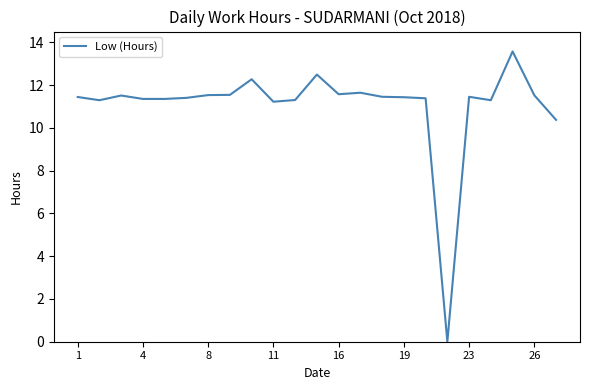

Does the chart display data point markers on the line(s)?

No